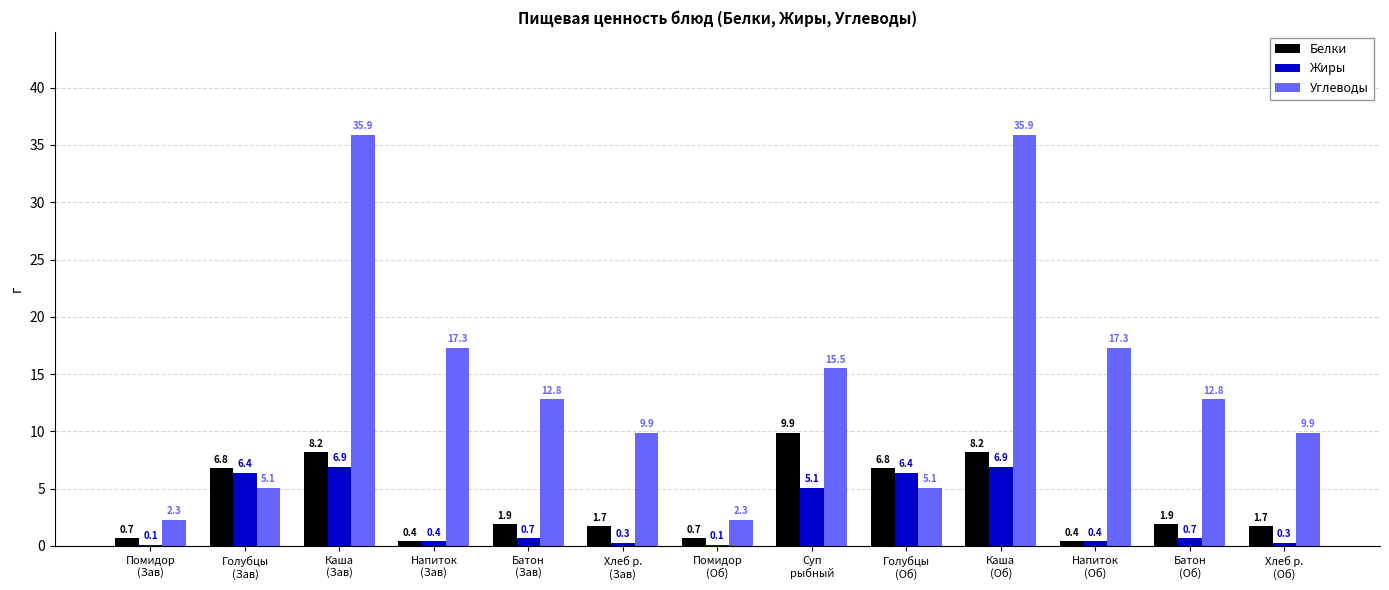

Where does the Белки series first go above 1?

Голубцы
(Зав)